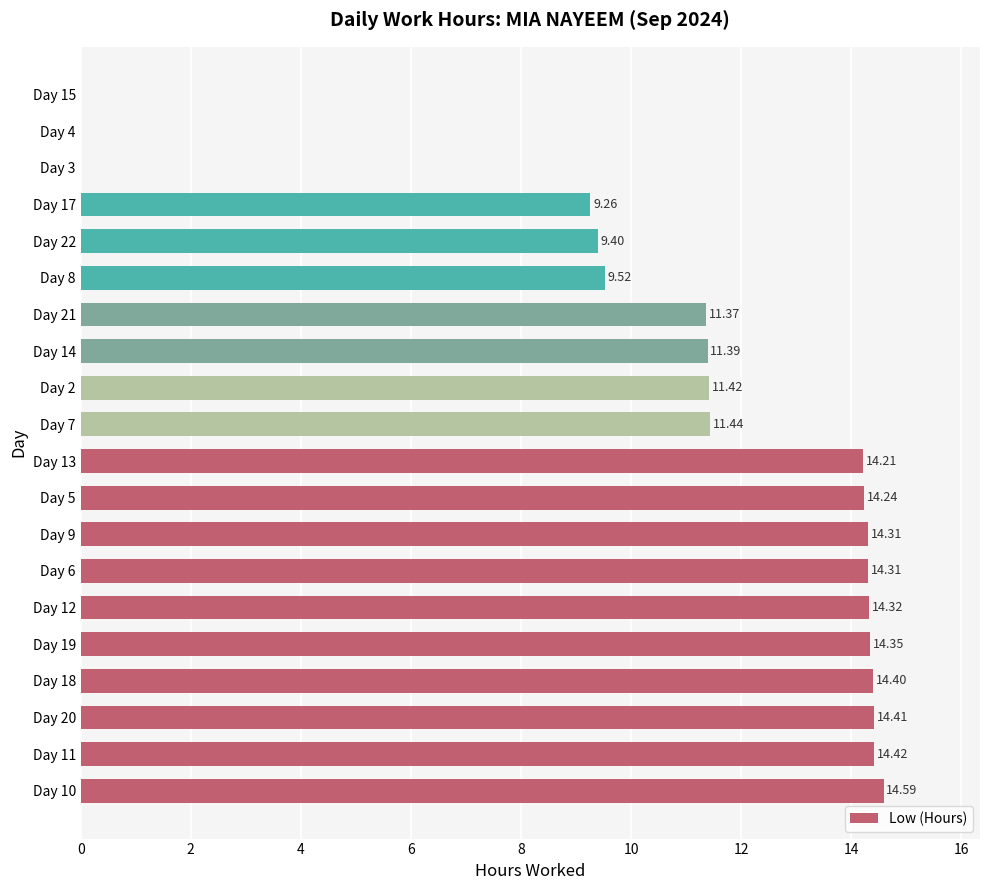

What is the change in value from Day 10 to Day 22?

-5.2